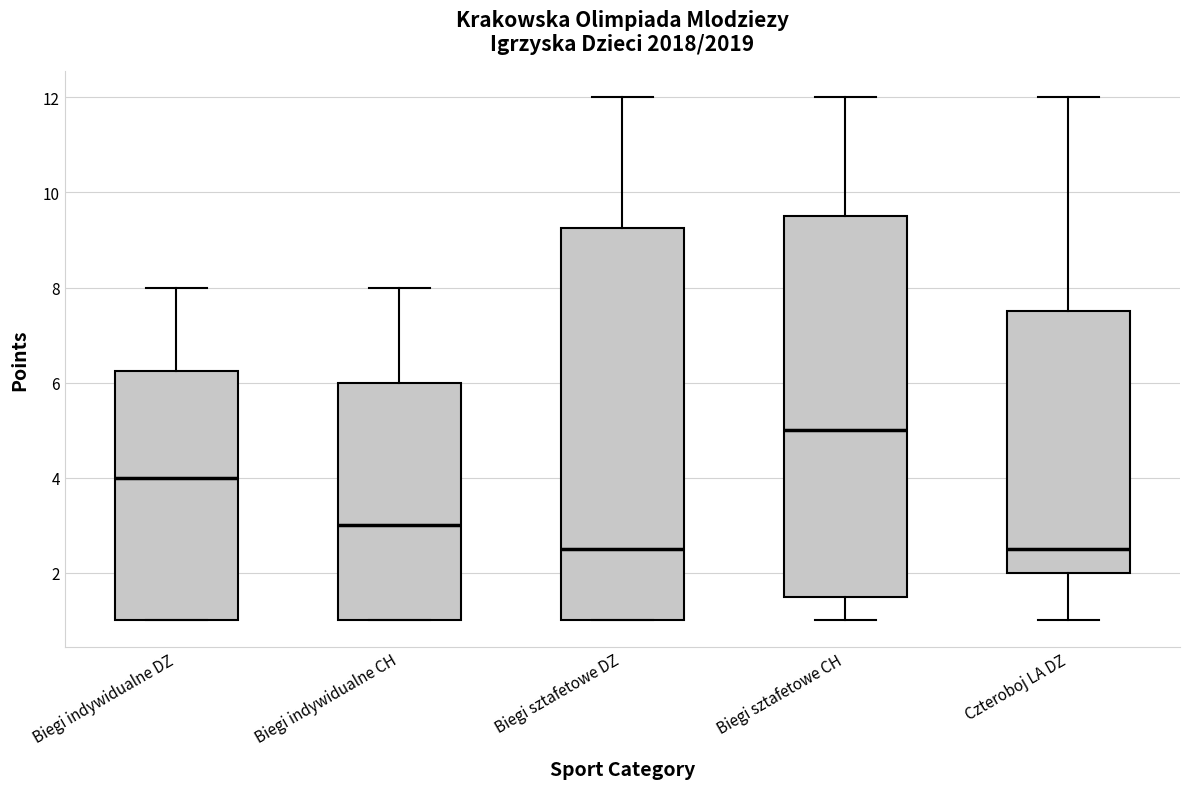

Where is the lower edge of the box for Biegi indywidualne CH on the y-axis? The values are not printed on the chart, so give them approximately, as read against the axis.

1.0